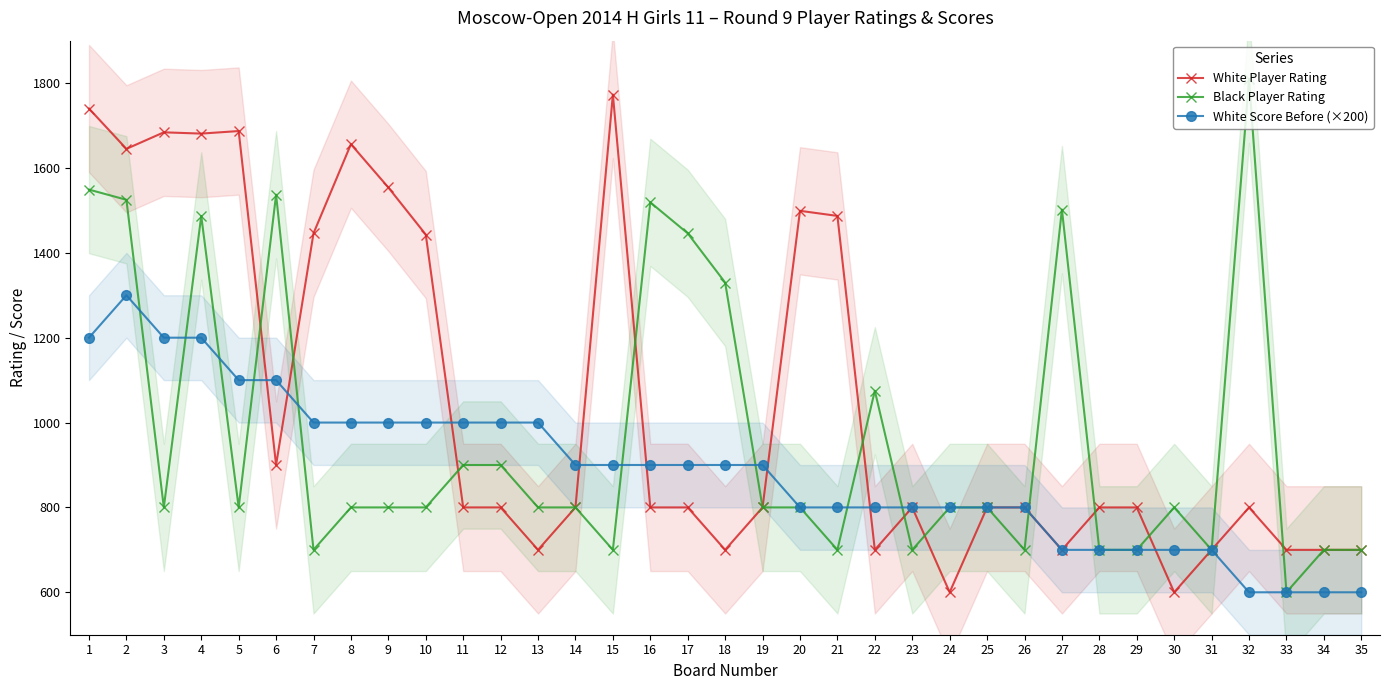

What is the total value across all series at 28?

2200